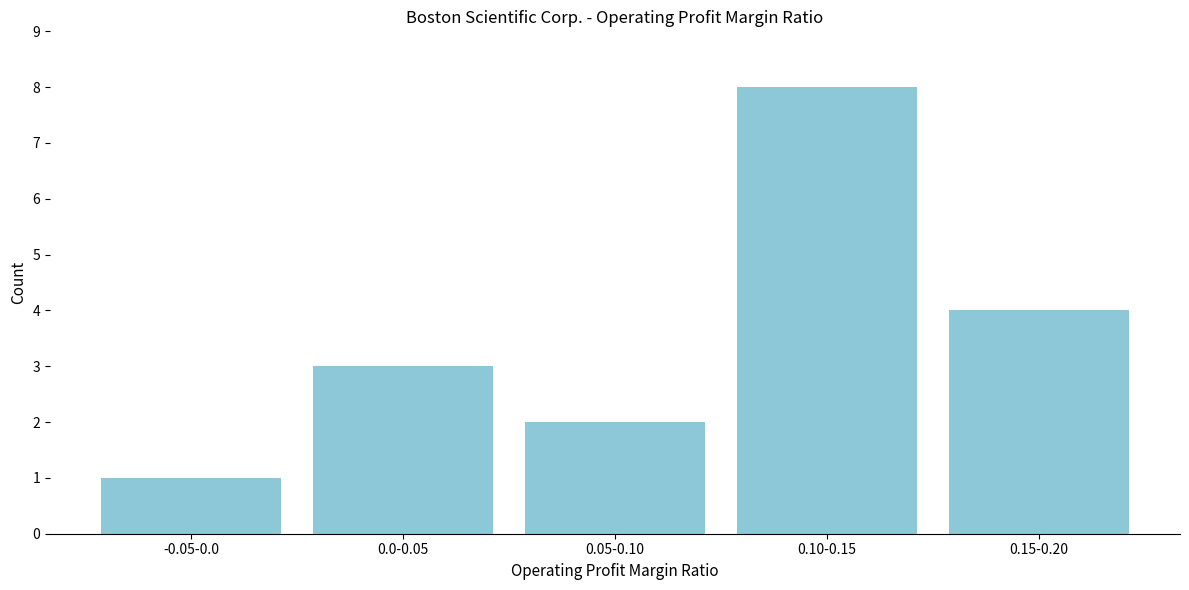

Reading right to left, list all the values displayed in this chart.

4	8	2	3	1